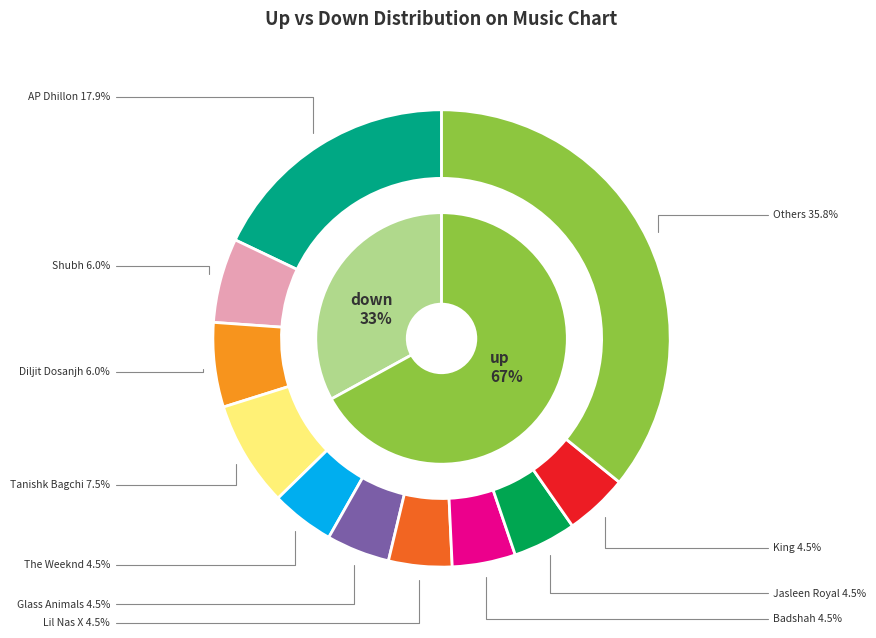

Between down and up, which is larger?

up